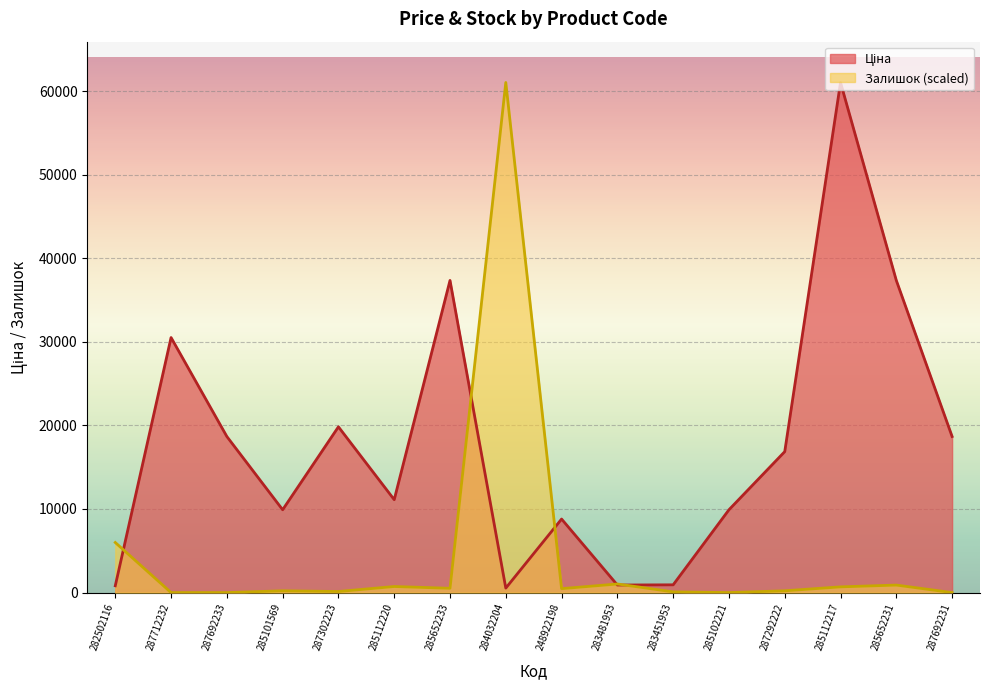

At which category is the sum across all series the highest?

285112217